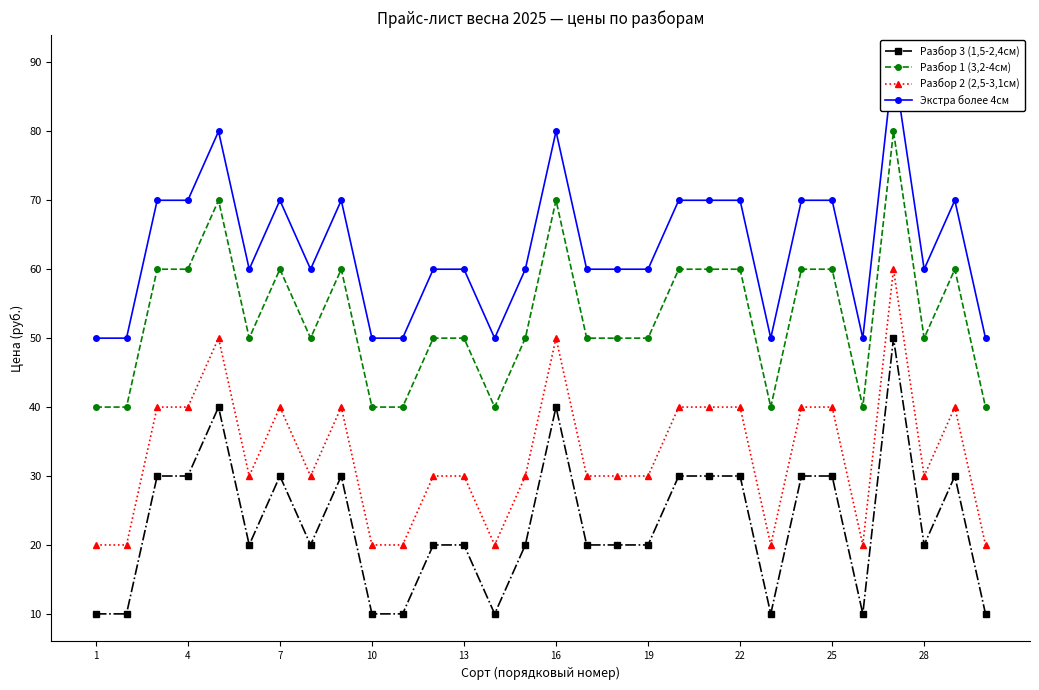

In Разбор 3 (1,5-2,4см), how many points are higher than both neighbors (excluding endpoints)?

6